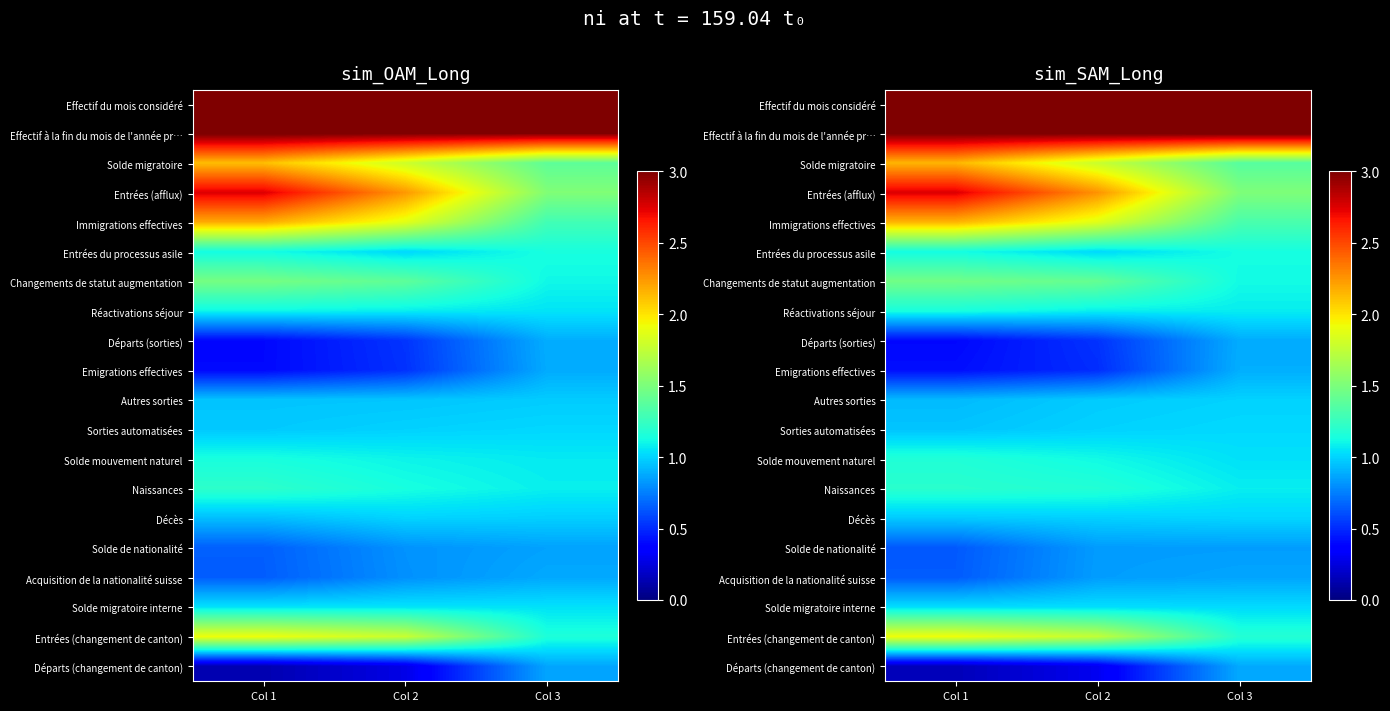

What is the sum of all Solde mouvement naturel values?

3.3